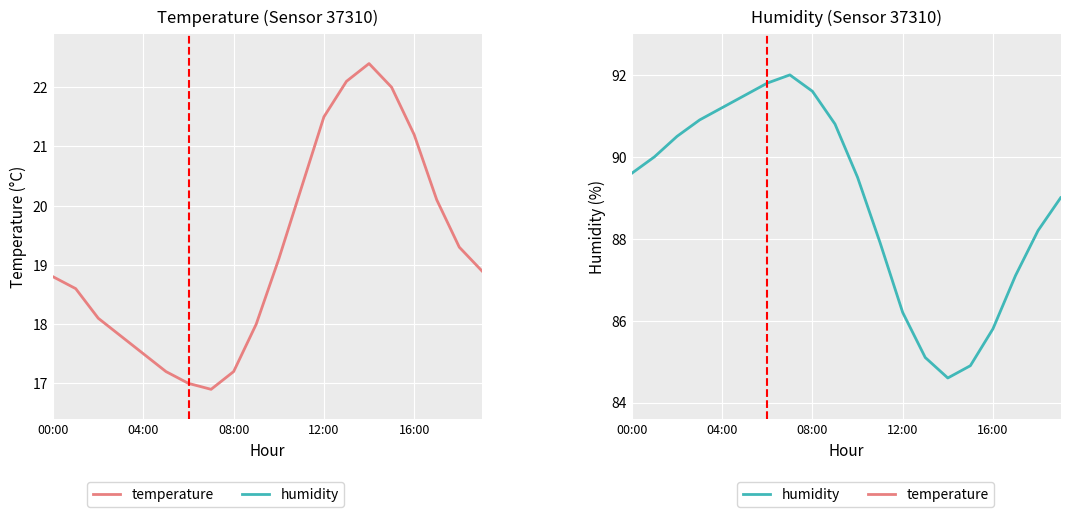

Rank the series by their maximum value, from highest to lowest.

humidity, temperature